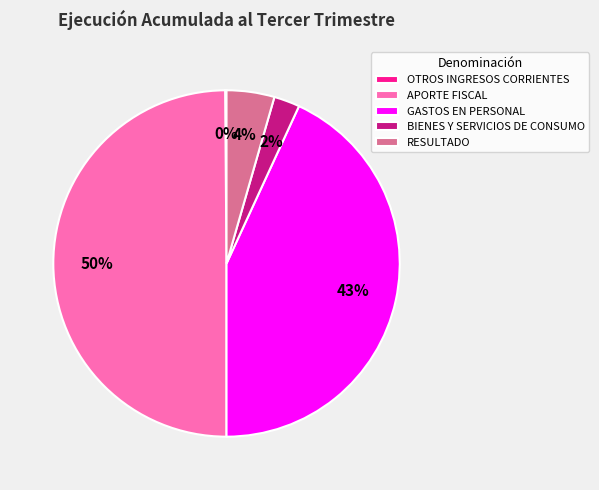

Is GASTOS EN PERSONAL the majority of the pie?

No